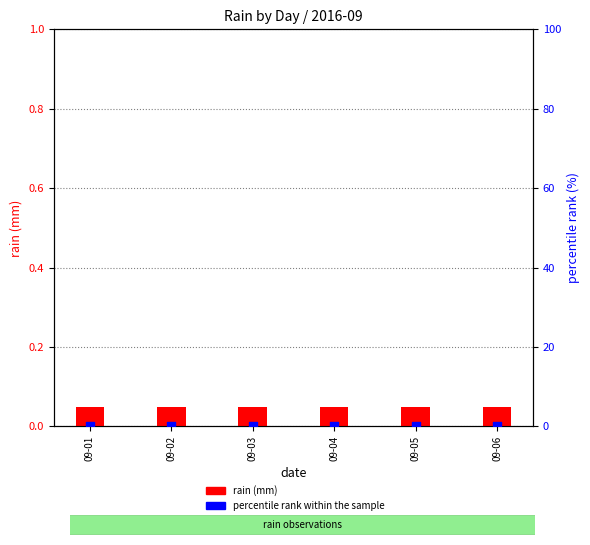

What is the total value across all series at 09-01?

0.1